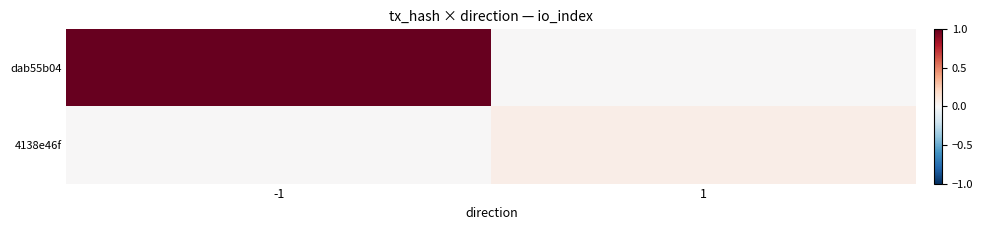

How many series are shown in this chart?

2